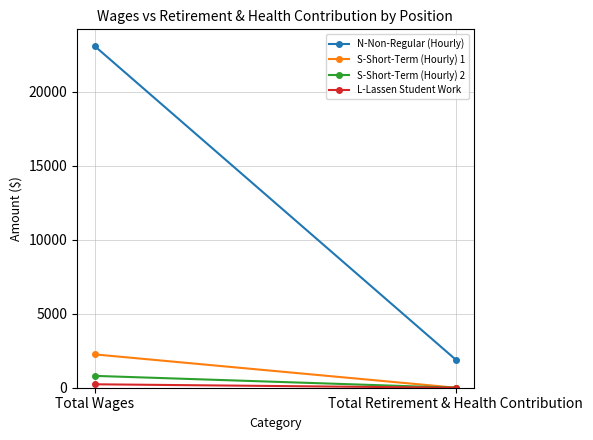

What is the average value of the N-Non-Regular (Hourly) series?

12482